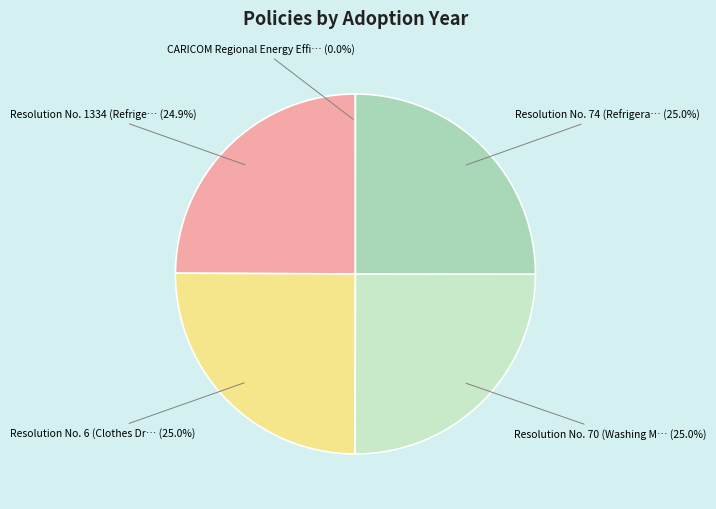

Does any single category account for the majority?

No